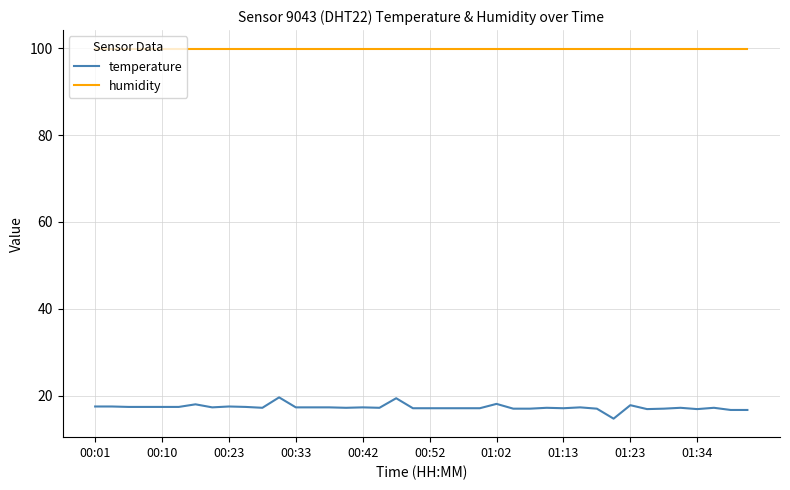

At how many categories does at least one series exceed 36?

40